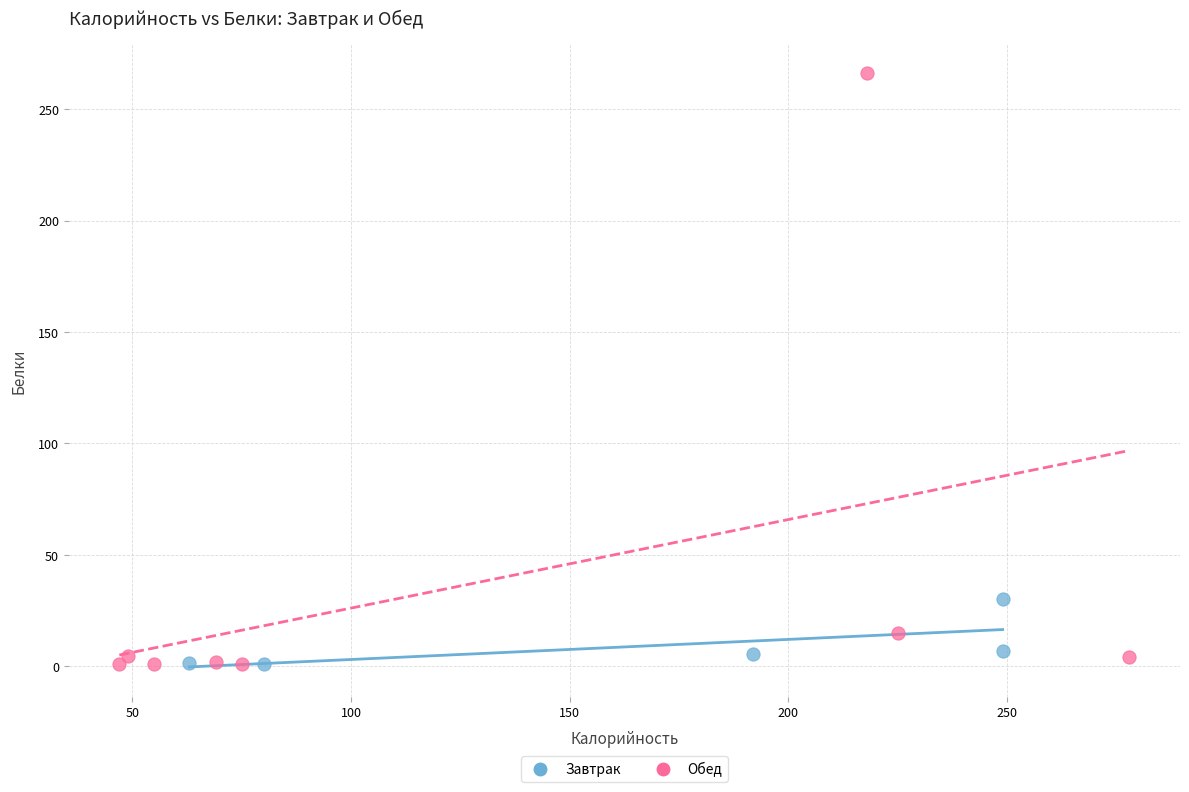

What are all the series names shown in the legend?

Завтрак, Обед